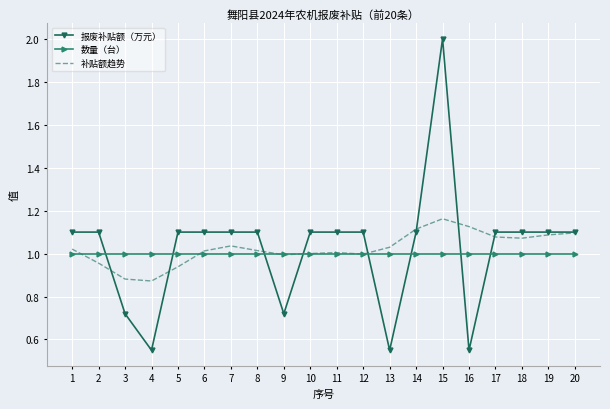

Which series has the largest range (max minus min)?

报废补贴额（万元）